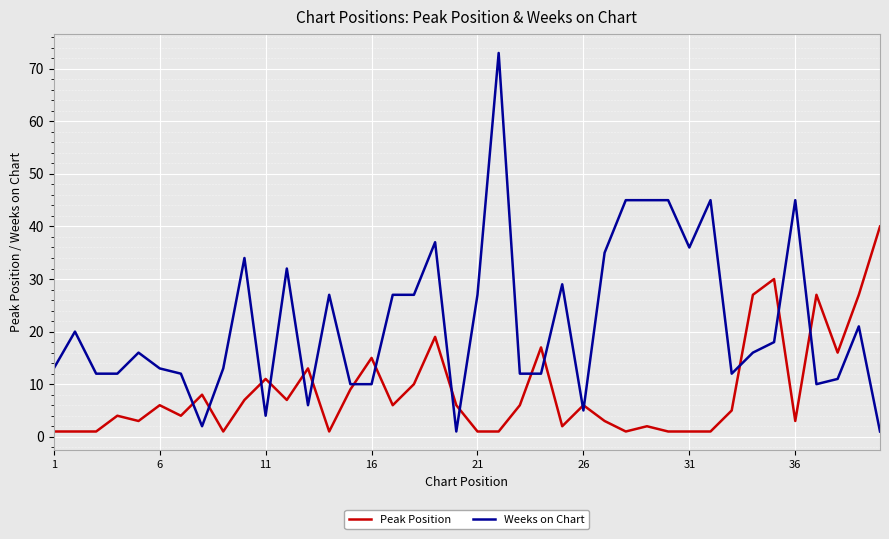

Which series has the largest total across all categories?

Weeks on Chart